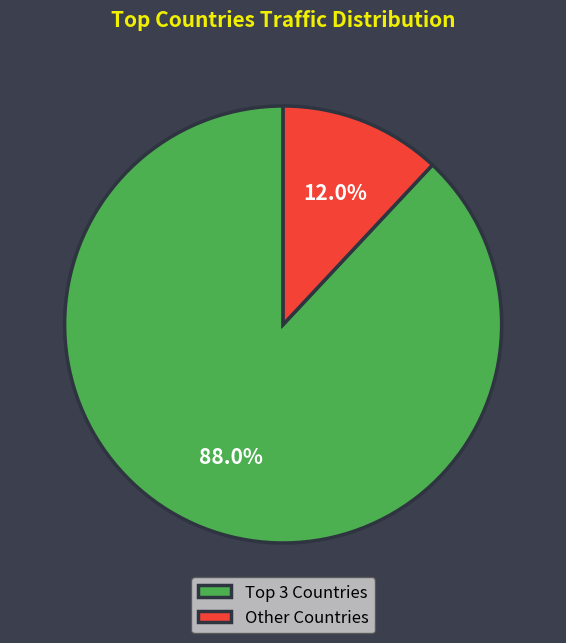

Which slice is the largest?

Top 3 Countries